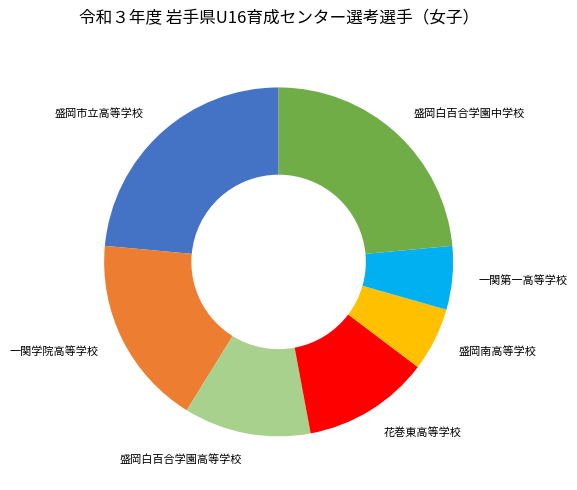

Is it true that 花巻東高等学校 is 12% of the pie?

True